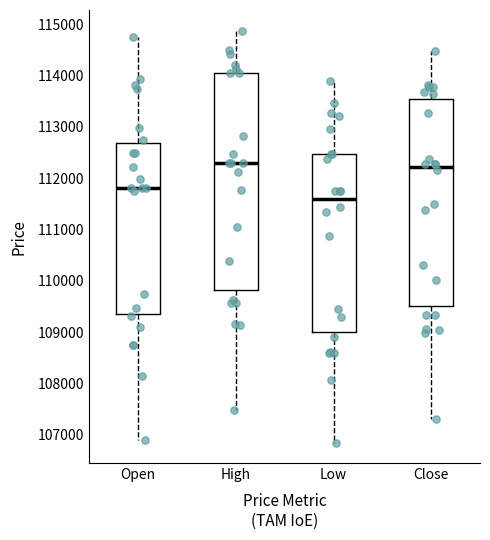

Reading left to right, read every box against the y-axis: the position of its median line, the range the box covers, and the ends of its whiskers. The values are not printed on the chart, so give them approximately, as read against the axis.

Open: median 111800, box 109400 to 112700, whiskers 106900 to 114700
High: median 112300, box 109800 to 114100, whiskers 107500 to 114900
Low: median 111600, box 109000 to 112500, whiskers 106800 to 113900
Close: median 112200, box 109500 to 113600, whiskers 107300 to 114500